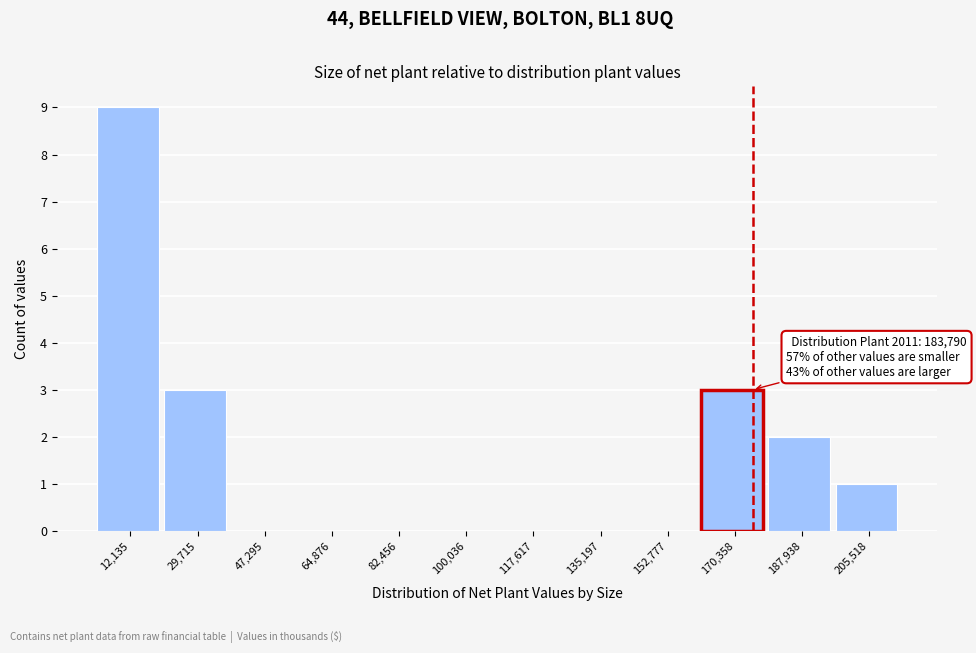

Reading right to left, transcribe all the data shown in this chart.

205,518=1	187,938=2	170,358=3	152,777=0	135,197=0	117,617=0	100,036=0	82,456=0	64,876=0	47,295=0	29,715=3	12,135=9